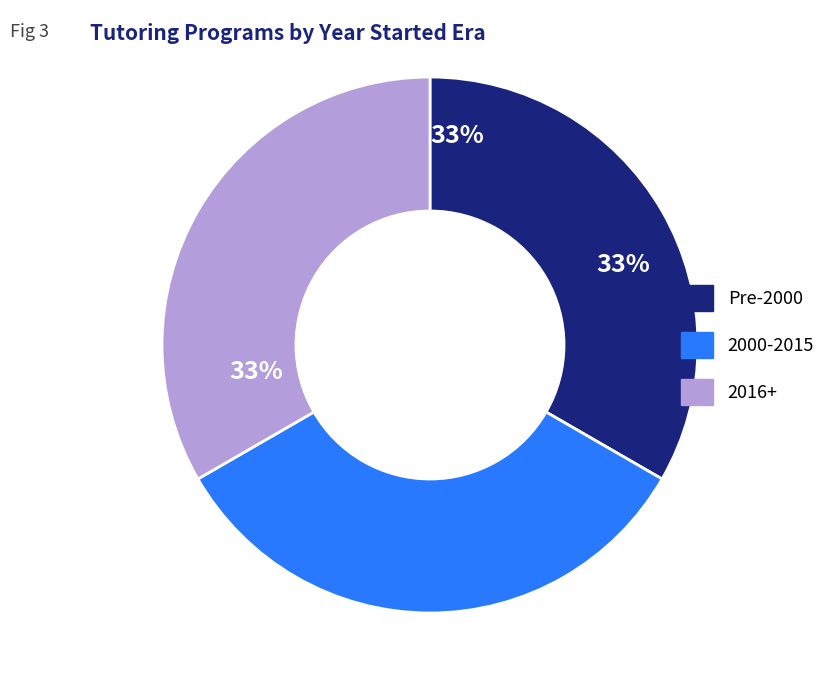

To the nearest percent, what is the average slice percentage?

33%